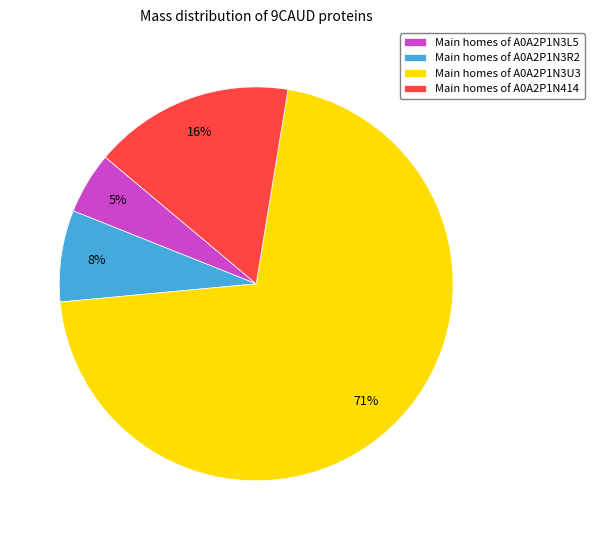

Is it true that Main homes of A0A2P1N3U3 is 71% of the pie?

True